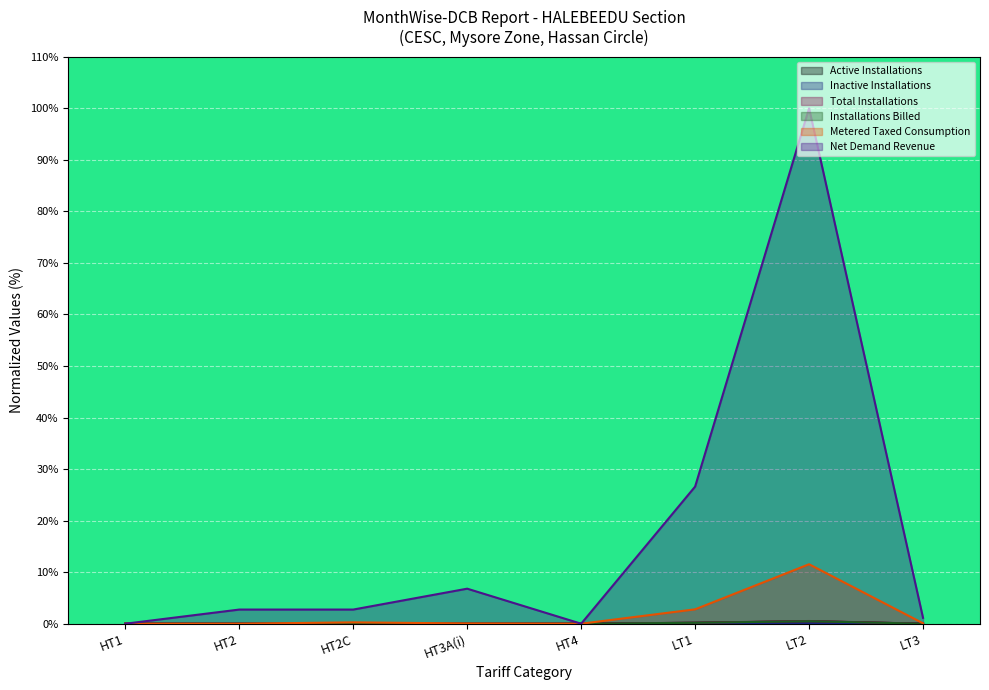

Count the number of categories in the chart.

8